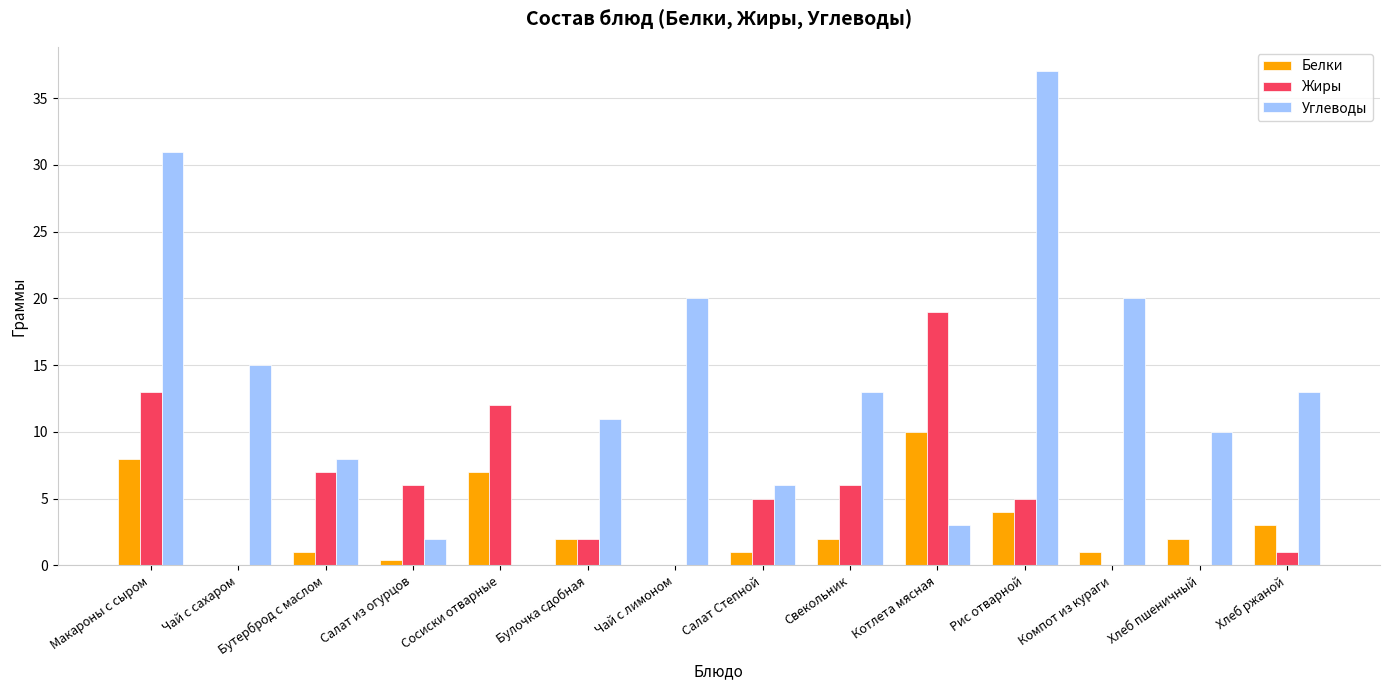

What is the difference between the Углеводы values at Макароны с сыром and Хлеб пшеничный?

21.0